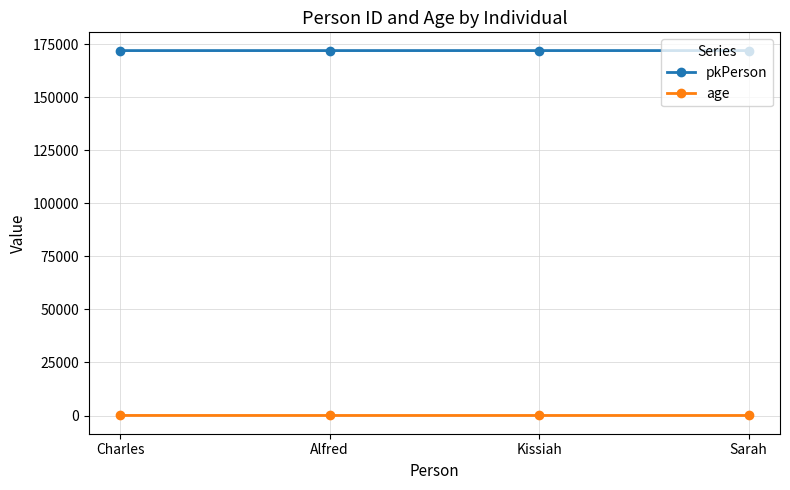

True or false: age and pkPerson cross at least once.

False